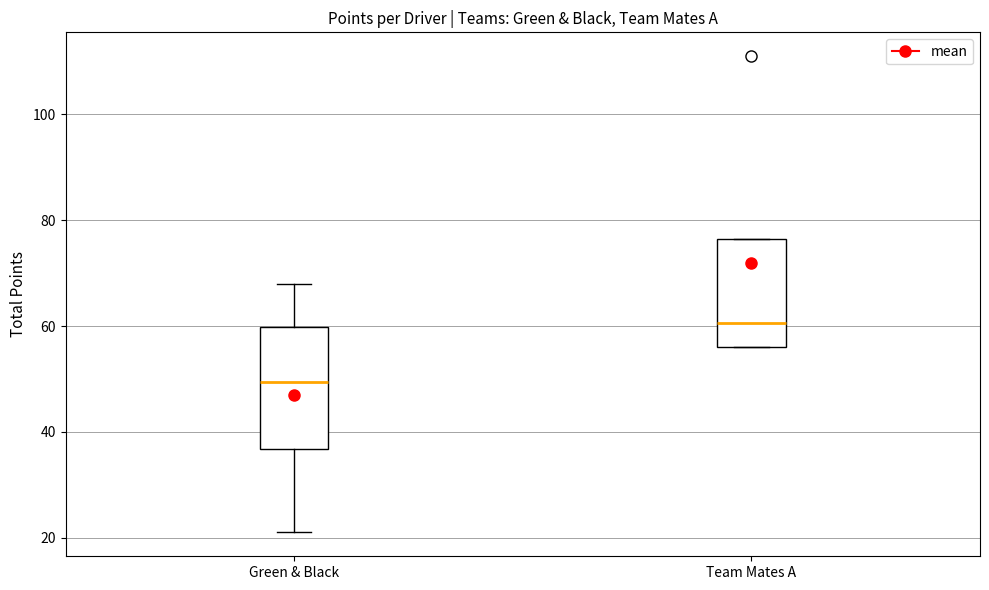

Reading left to right, transcribe this box plot: for each box, give where its median line is, the range the box spans, and where its two whiskers end, as read against the y-axis. The values are not printed on the chart, so give them approximately, as read against the axis.

Green & Black: median 50, box 36 to 60, whiskers 22 to 68
Team Mates A: median 60, box 56 to 76, whiskers 56 to 76